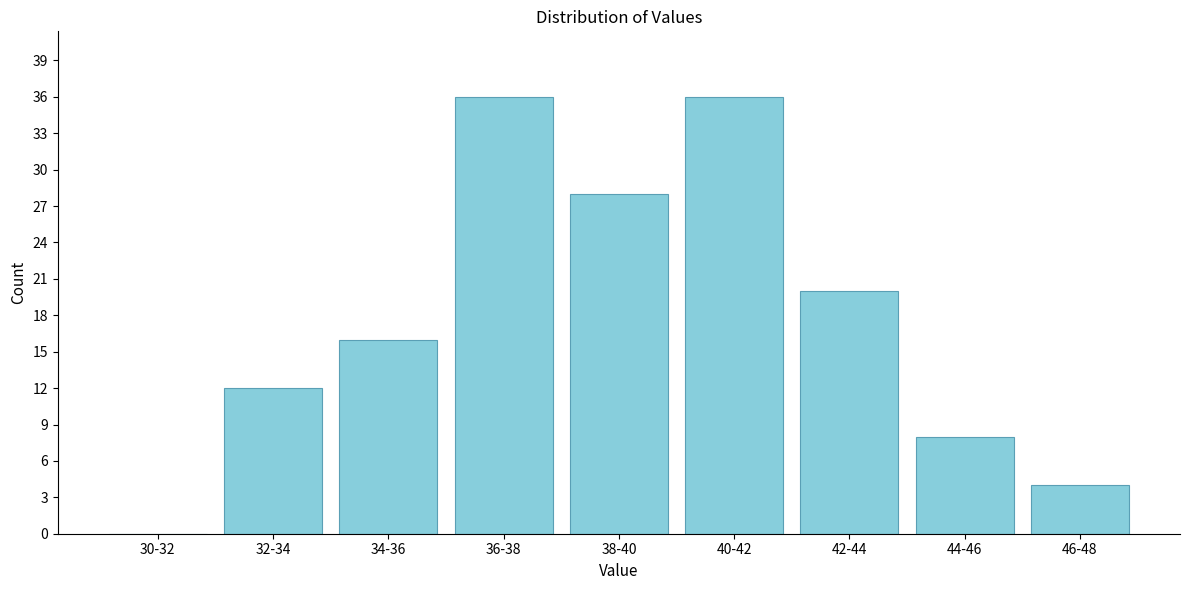

Reading left to right, transcribe all the data shown in this chart.

30-32=0	32-34=12	34-36=16	36-38=36	38-40=28	40-42=36	42-44=20	44-46=8	46-48=4